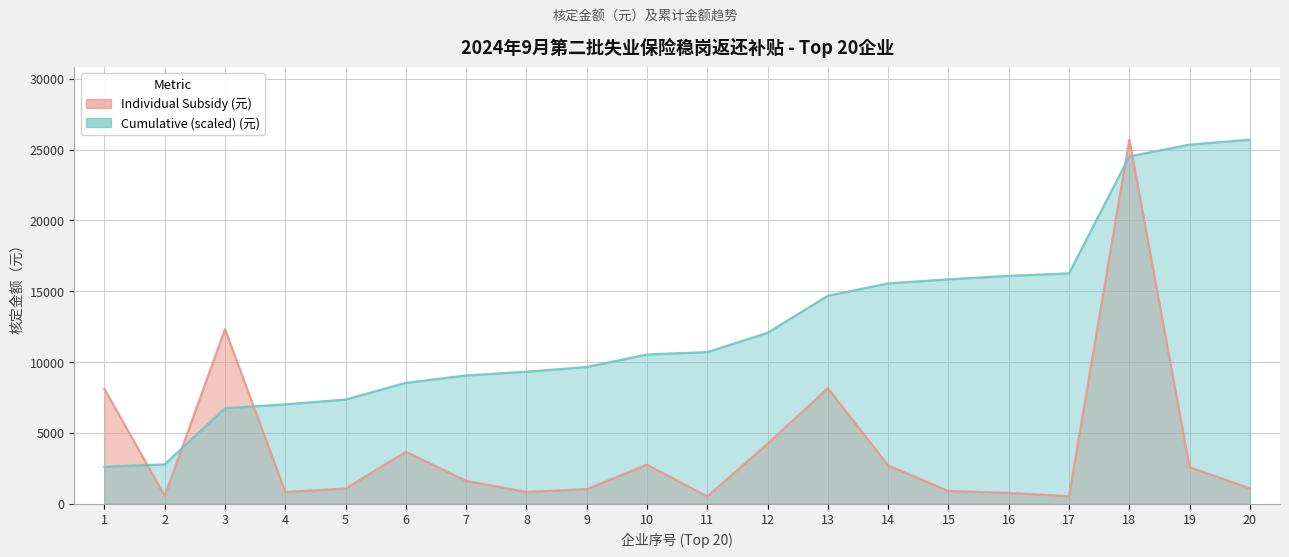

Reading left to right, what are all the values shown in this chart?

1=8102.6	2=552.5	3=12328.1	4=830.4	5=1070.9	6=3664.2	7=1614.7	8=828.9	9=1030.8	10=2756.5	11=515.5	12=4234.7	13=8149.9	14=2703.9	15=899.2	16=764.5	17=531.8	18=25699.4	19=2579.5	20=1084.2